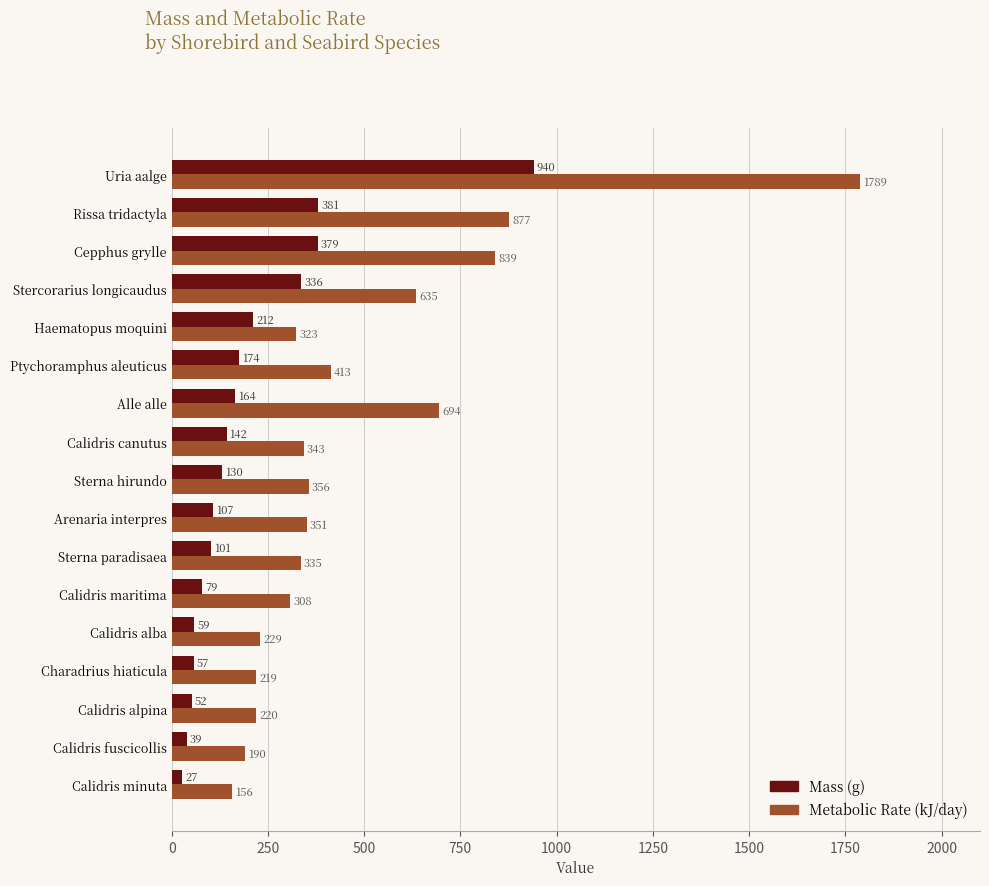

At which category is the sum across all series the highest?

Uria aalge